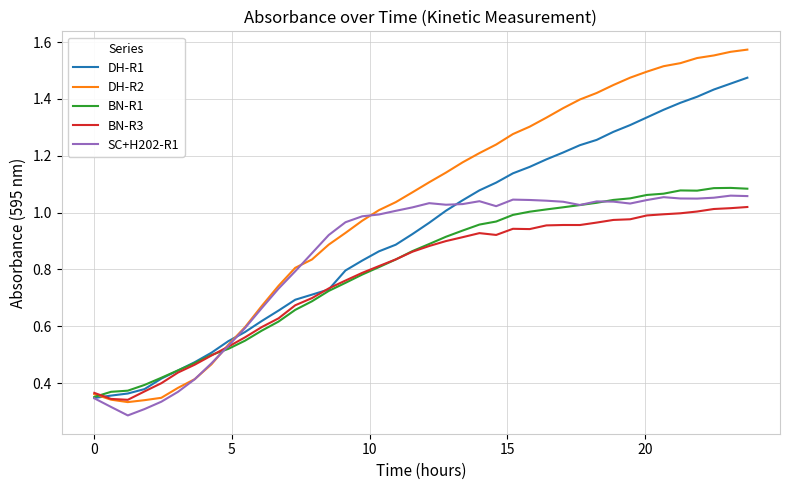

Which series has the largest total across all categories?

DH-R2